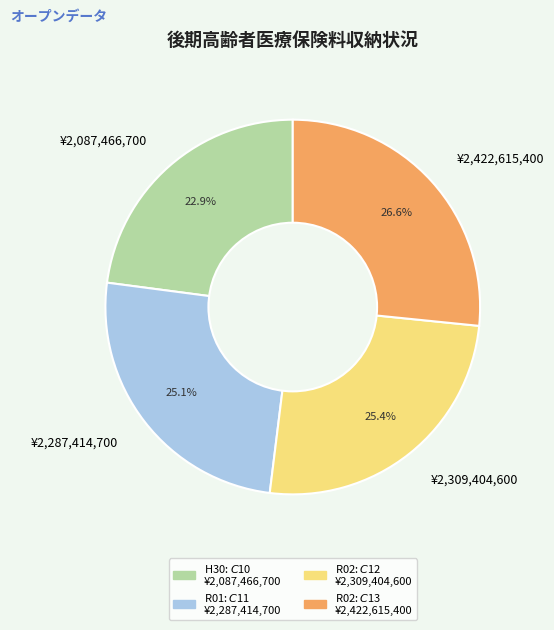

What is the total percentage of ¥2,309,404,600 and ¥2,087,466,700?

48.3%